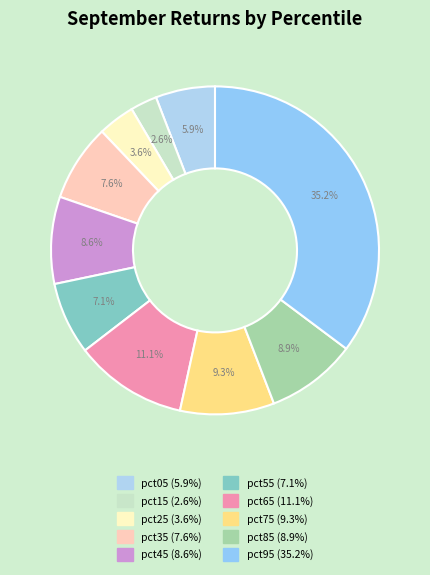

How many segments does this pie chart have?

10